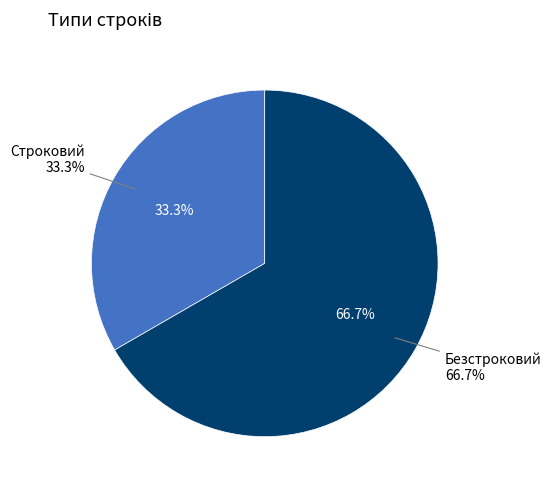

To the nearest percent, what is the average slice percentage?

50%